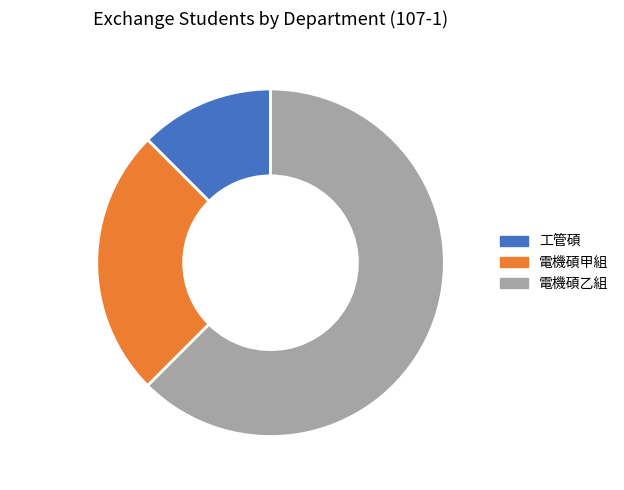

Rank the categories by value from lowest to highest.

工管碩, 電機碩甲組, 電機碩乙組